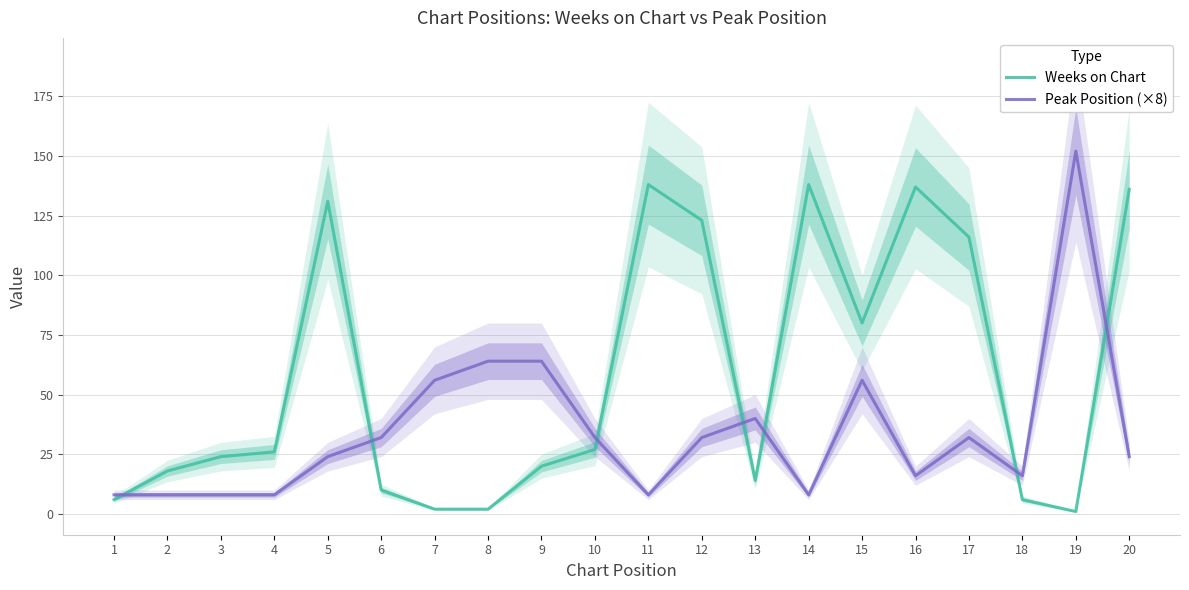

At which category does the chart reach its peak across all series?

19